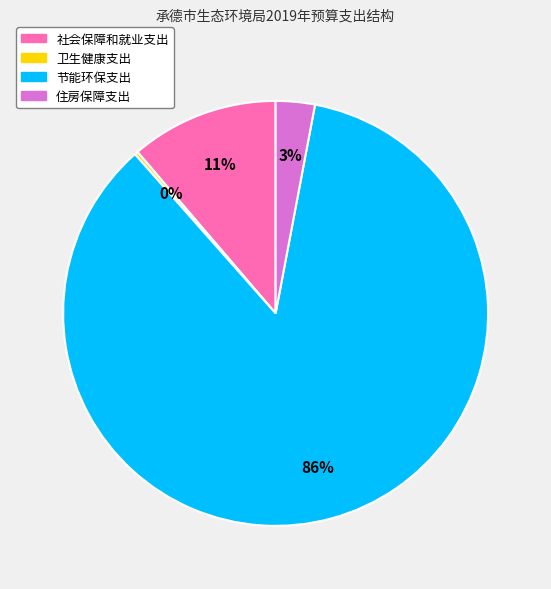

The 住房保障支出 slice represents 3% of the pie. True or false?

True